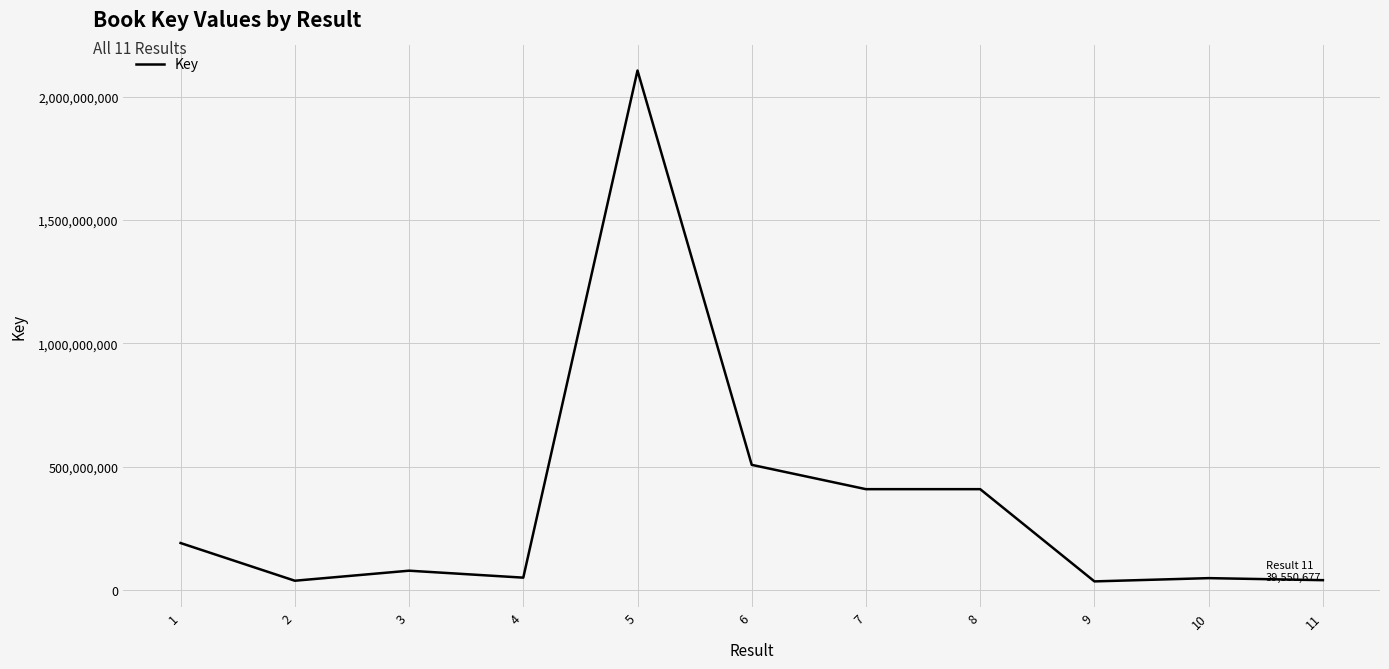

What is the greatest value displayed?

2106715263